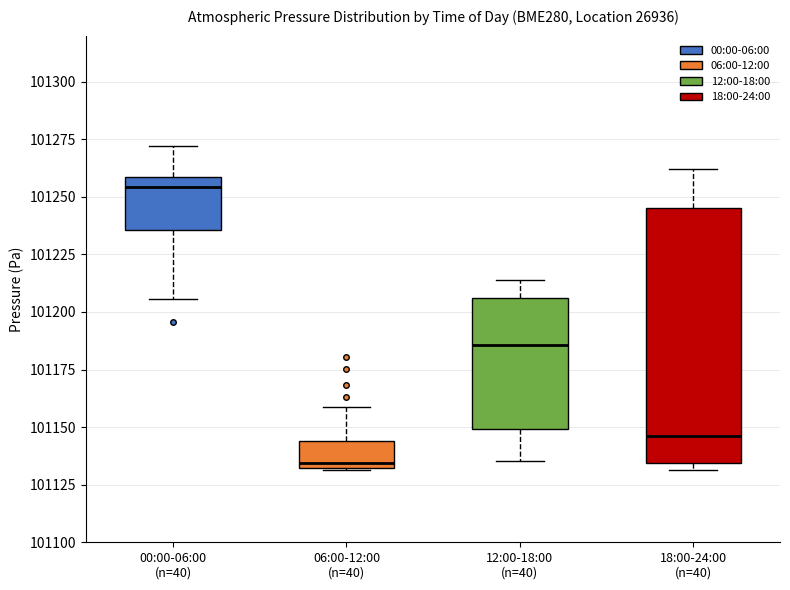

Where does the upper whisker of the box for 00:00-06:00 (n=40) end on the y-axis? The values are not printed on the chart, so give them approximately, as read against the axis.

101270